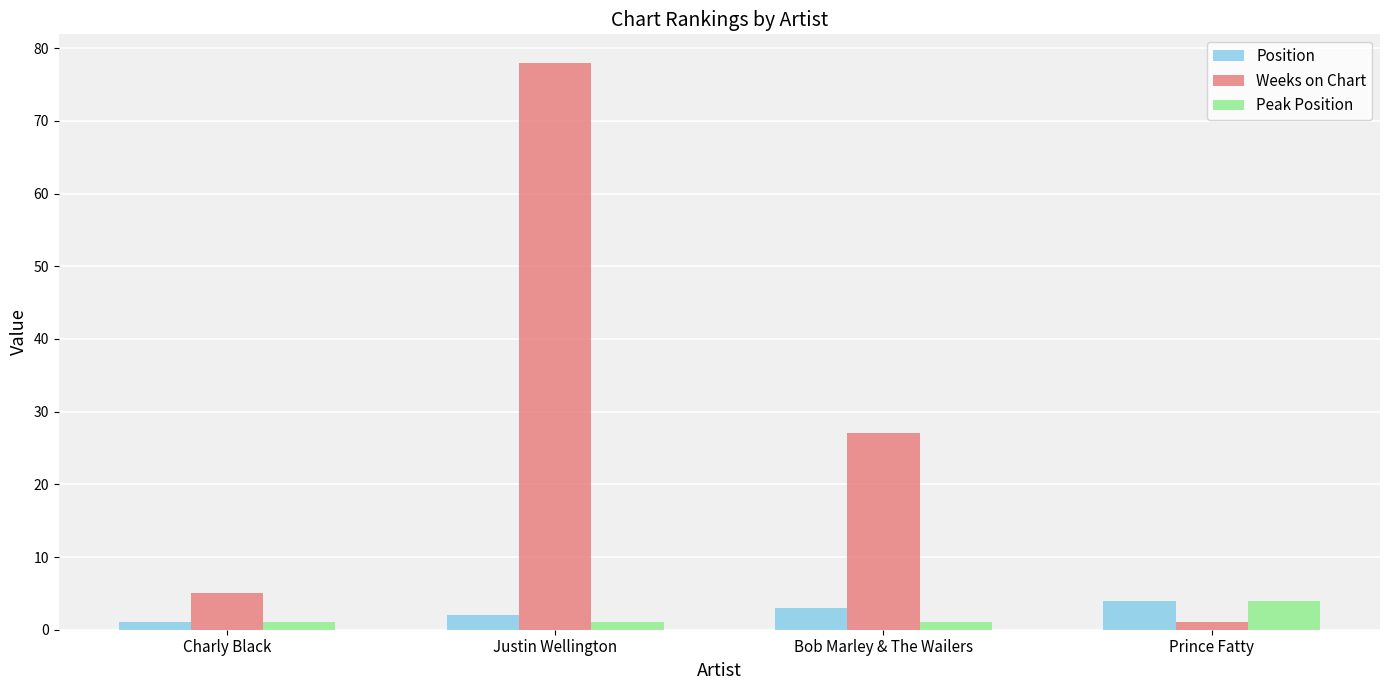

List the labels in order of Weeks on Chart value, largest first.

Justin Wellington, Bob Marley & The Wailers, Charly Black, Prince Fatty